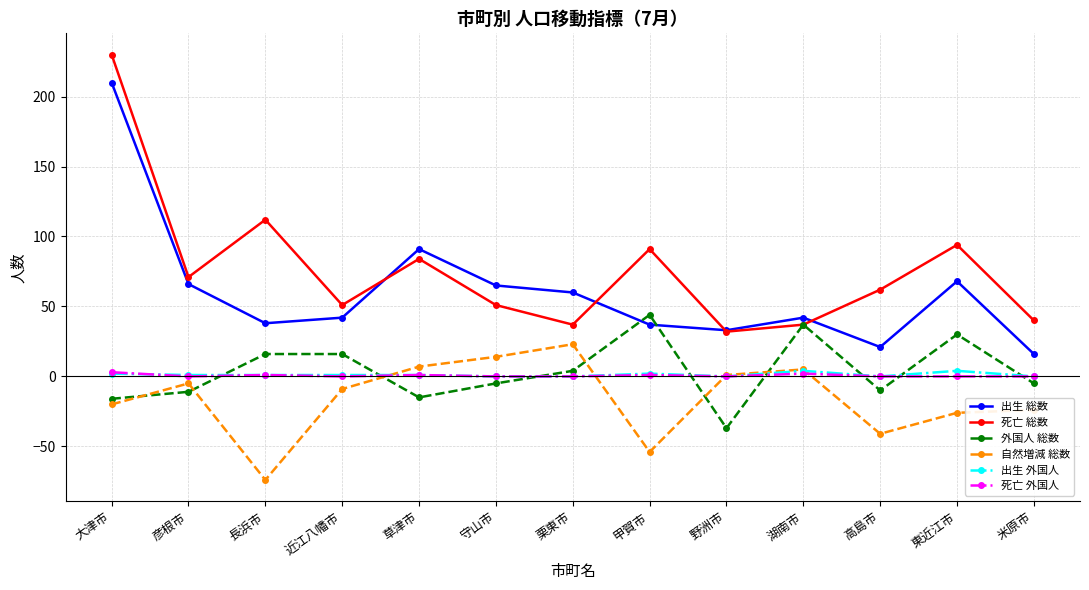

Which label corresponds to the largest value in the chart?

大津市